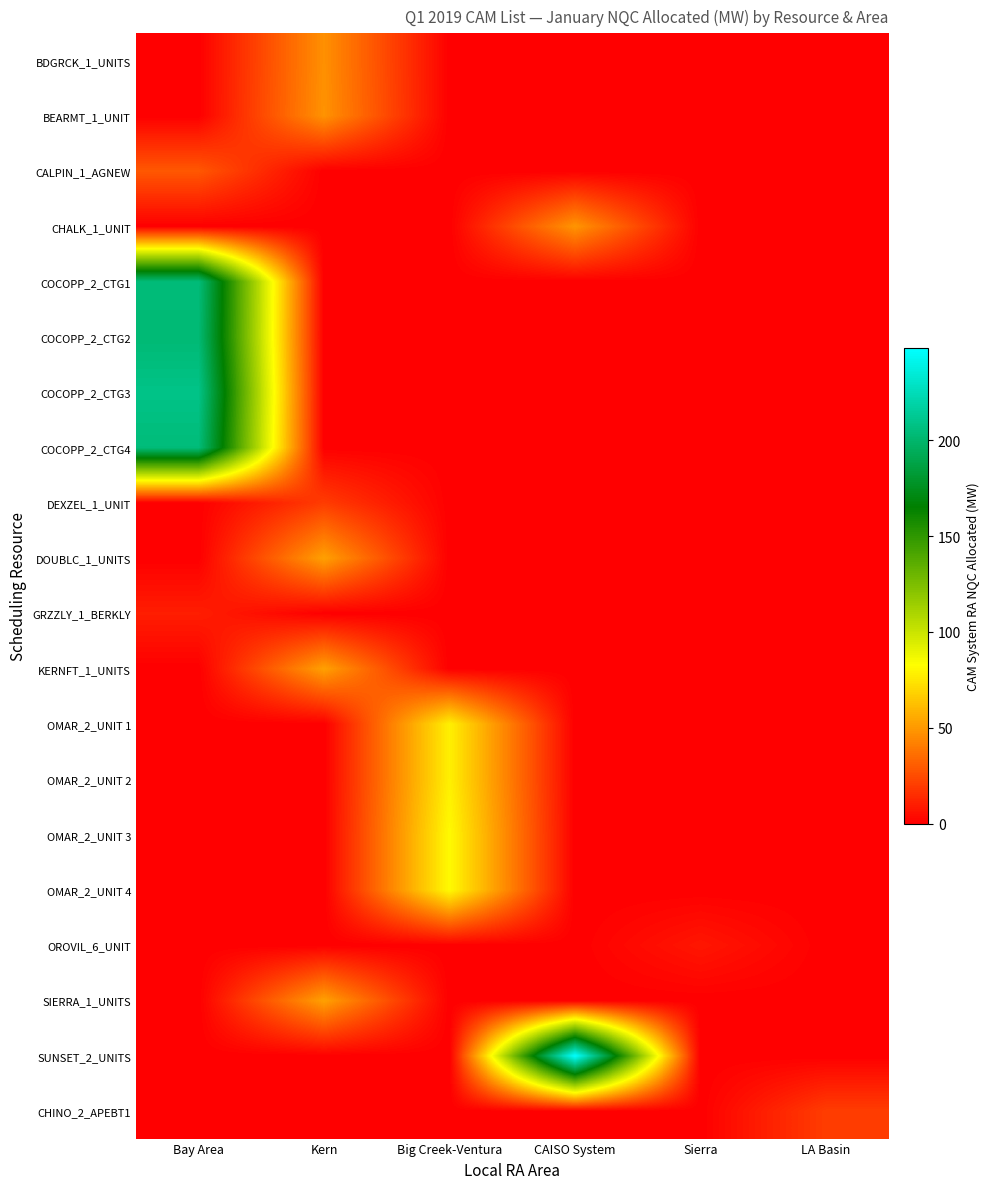

Reading left to right, what are all the values shown in this chart?

BDGRCK_1_UNITS: Bay Area=0.0	Kern=47.0	Big Creek-Ventura=0.0	CAISO System=0.0	Sierra=0.0	LA Basin=0.0
BEARMT_1_UNIT: Bay Area=0.0	Kern=47.8	Big Creek-Ventura=0.0	CAISO System=0.0	Sierra=0.0	LA Basin=0.0
CALPIN_1_AGNEW: Bay Area=28.6	Kern=0.0	Big Creek-Ventura=0.0	CAISO System=0.0	Sierra=0.0	LA Basin=0.0
CHALK_1_UNIT: Bay Area=0.0	Kern=0.0	Big Creek-Ventura=0.0	CAISO System=48.6	Sierra=0.0	LA Basin=0.0
COCOPP_2_CTG1: Bay Area=204.2	Kern=0.0	Big Creek-Ventura=0.0	CAISO System=0.0	Sierra=0.0	LA Basin=0.0
COCOPP_2_CTG2: Bay Area=202.7	Kern=0.0	Big Creek-Ventura=0.0	CAISO System=0.0	Sierra=0.0	LA Basin=0.0
COCOPP_2_CTG3: Bay Area=209.0	Kern=0.0	Big Creek-Ventura=0.0	CAISO System=0.0	Sierra=0.0	LA Basin=0.0
COCOPP_2_CTG4: Bay Area=204.3	Kern=0.0	Big Creek-Ventura=0.0	CAISO System=0.0	Sierra=0.0	LA Basin=0.0
DEXZEL_1_UNIT: Bay Area=0.0	Kern=19.7	Big Creek-Ventura=0.0	CAISO System=0.0	Sierra=0.0	LA Basin=0.0
DOUBLC_1_UNITS: Bay Area=0.0	Kern=52.2	Big Creek-Ventura=0.0	CAISO System=0.0	Sierra=0.0	LA Basin=0.0
GRZZLY_1_BERKLY: Bay Area=9.9	Kern=0.0	Big Creek-Ventura=0.0	CAISO System=0.0	Sierra=0.0	LA Basin=0.0
KERNFT_1_UNITS: Bay Area=0.0	Kern=52.4	Big Creek-Ventura=0.0	CAISO System=0.0	Sierra=0.0	LA Basin=0.0
OMAR_2_UNIT 1: Bay Area=0.0	Kern=0.0	Big Creek-Ventura=78.0	CAISO System=0.0	Sierra=0.0	LA Basin=0.0
OMAR_2_UNIT 2: Bay Area=0.0	Kern=0.0	Big Creek-Ventura=78.1	CAISO System=0.0	Sierra=0.0	LA Basin=0.0
OMAR_2_UNIT 3: Bay Area=0.0	Kern=0.0	Big Creek-Ventura=81.4	CAISO System=0.0	Sierra=0.0	LA Basin=0.0
OMAR_2_UNIT 4: Bay Area=0.0	Kern=0.0	Big Creek-Ventura=81.4	CAISO System=0.0	Sierra=0.0	LA Basin=0.0
OROVIL_6_UNIT: Bay Area=0.0	Kern=0.0	Big Creek-Ventura=0.0	CAISO System=0.0	Sierra=7.5	LA Basin=0.0
SIERRA_1_UNITS: Bay Area=0.0	Kern=52.4	Big Creek-Ventura=0.0	CAISO System=0.0	Sierra=0.0	LA Basin=0.0
SUNSET_2_UNITS: Bay Area=0.0	Kern=0.0	Big Creek-Ventura=0.0	CAISO System=248.0	Sierra=0.0	LA Basin=0.0
CHINO_2_APEBT1: Bay Area=0.0	Kern=0.0	Big Creek-Ventura=0.0	CAISO System=0.0	Sierra=0.0	LA Basin=20.0